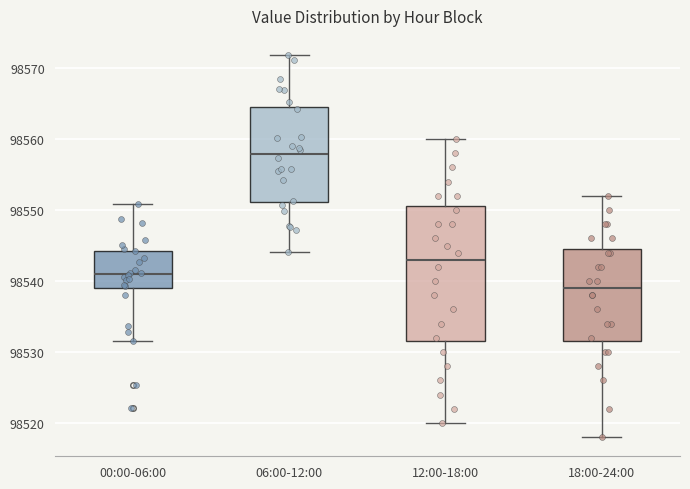

Where does the median line of the box for 00:00-06:00 sit on the y-axis? The values are not printed on the chart, so give them approximately, as read against the axis.

98541